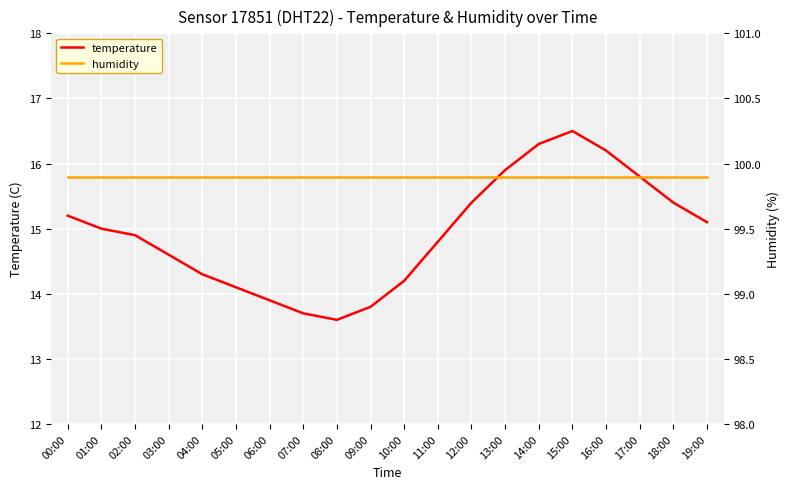

Rank the series at 16:00 from highest to lowest value.

humidity, temperature